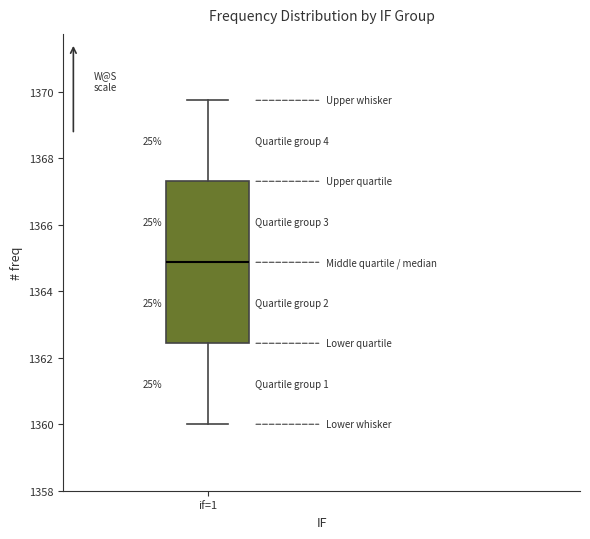

Where does the median line of the box for if=1 sit on the y-axis? The values are not printed on the chart, so give them approximately, as read against the axis.

1364.8